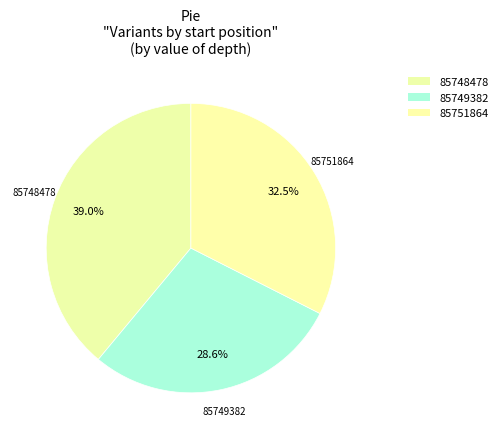

Count the number of slices in the pie.

3